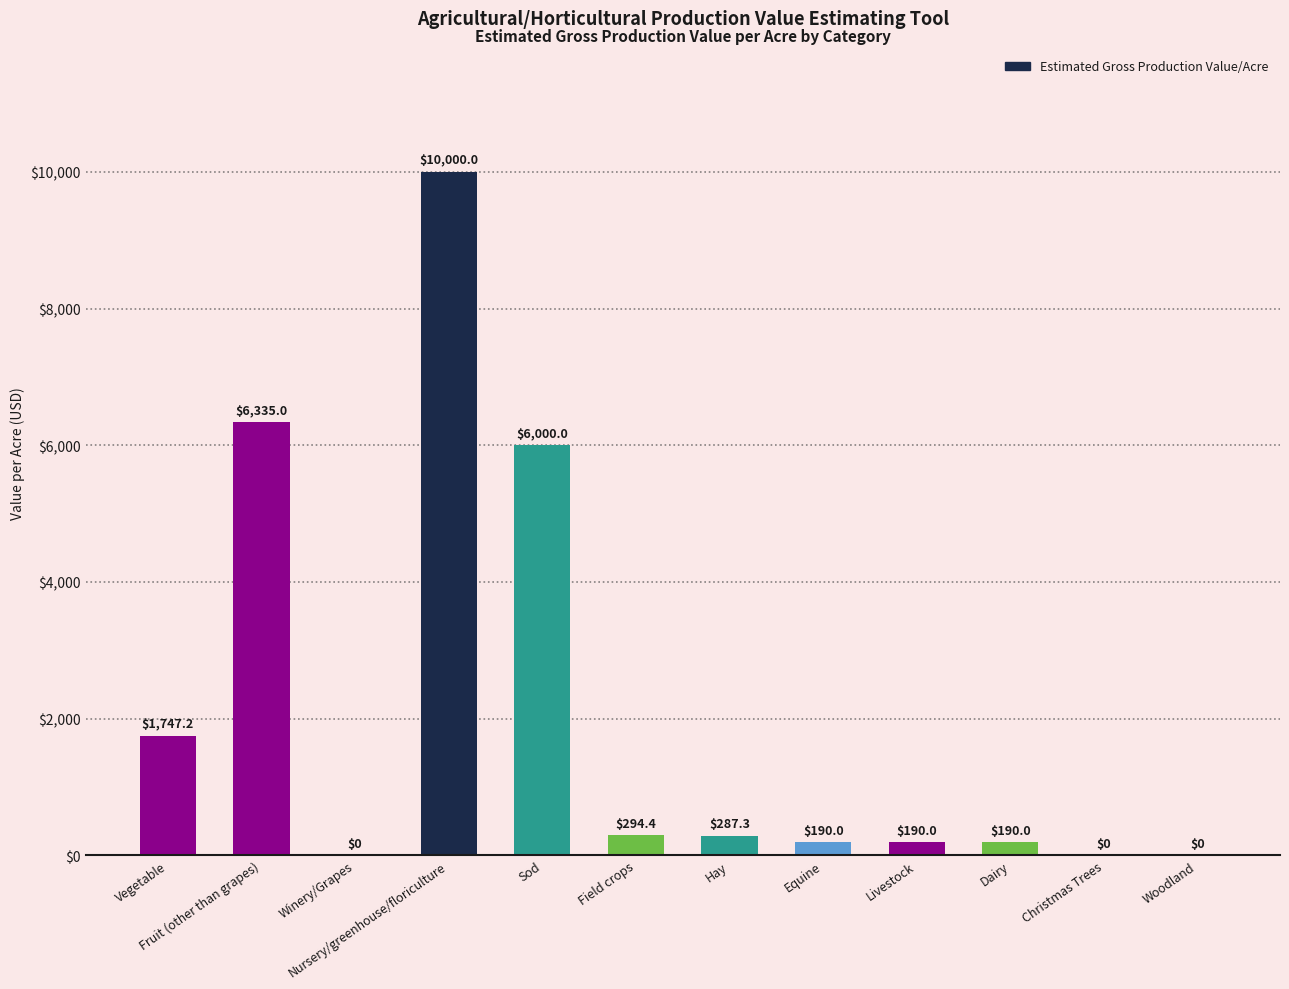

Which label corresponds to the largest value in the chart?

Nursery/greenhouse/floriculture